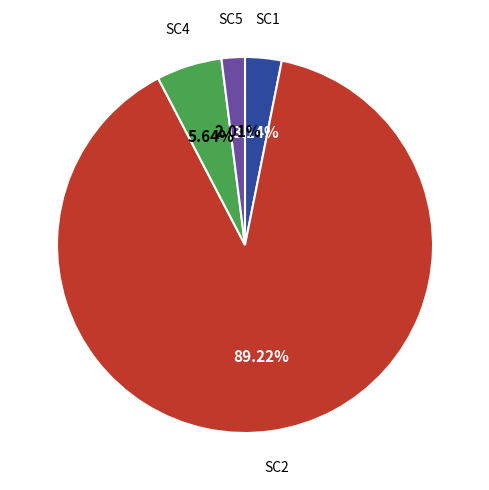

Does any single category account for the majority?

Yes